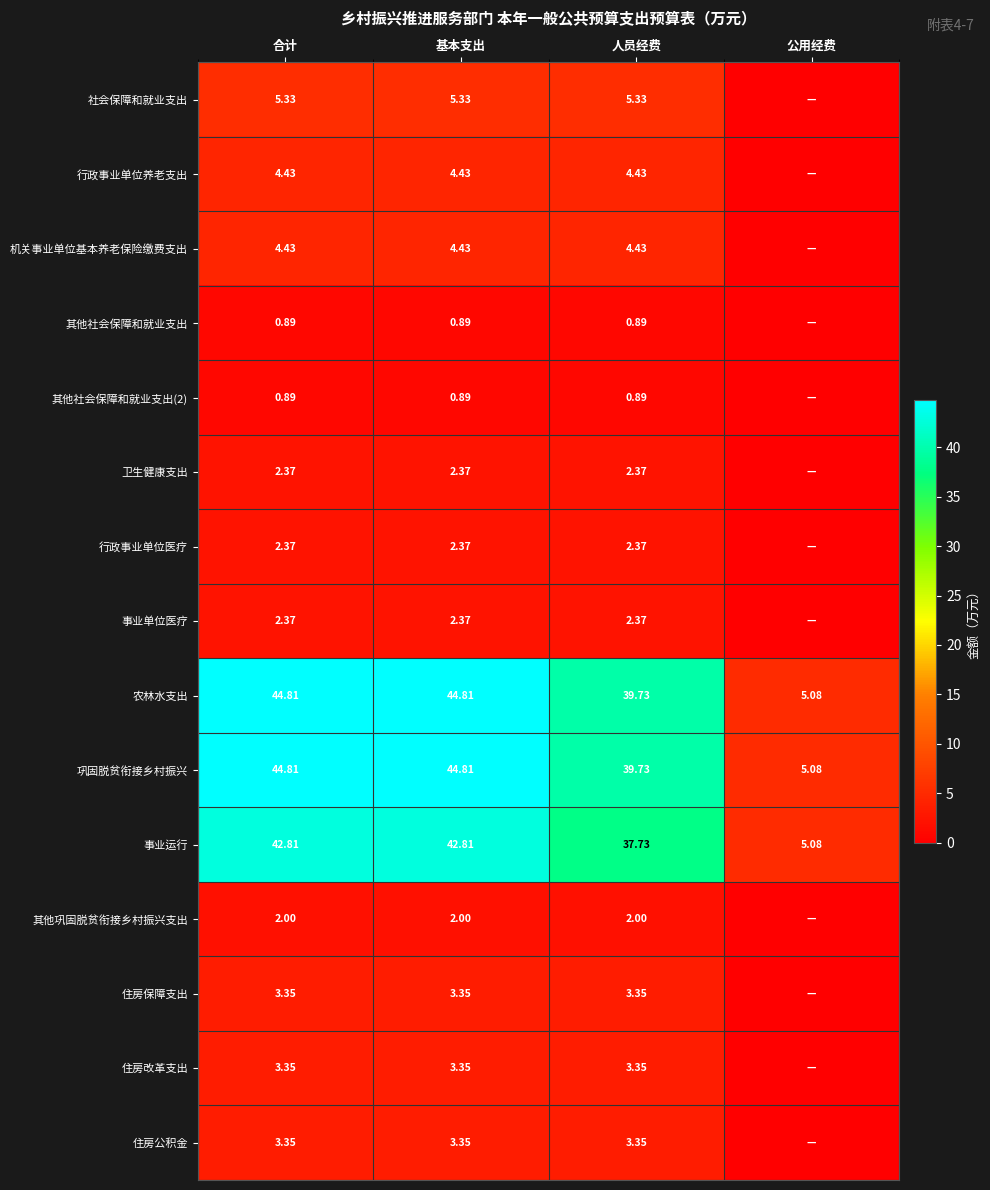

Which category has the lowest value in the 事业运行 series?

公用经费